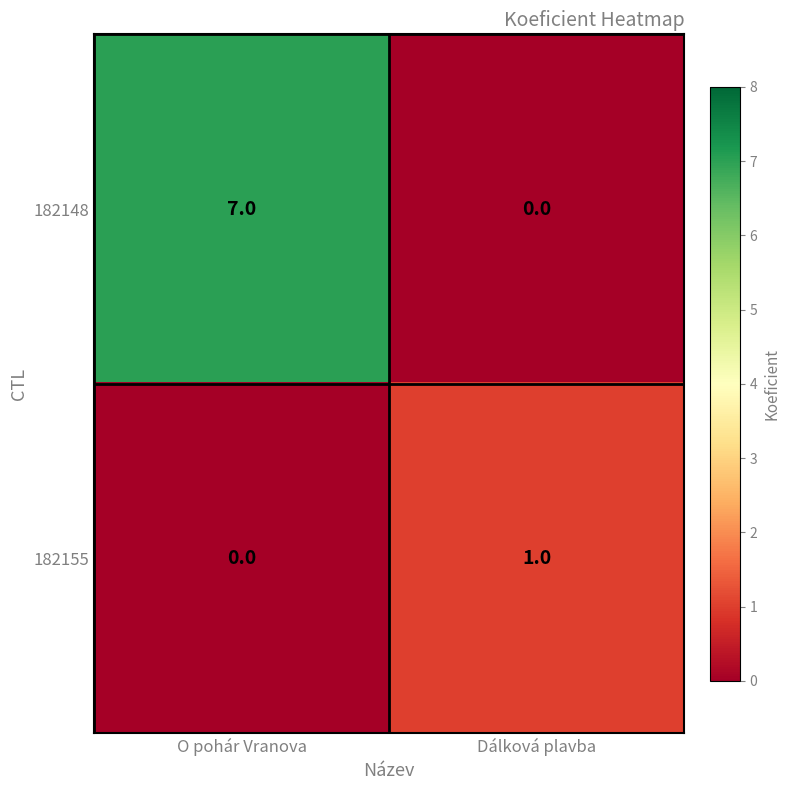

Which series has the widest spread of values?

182148